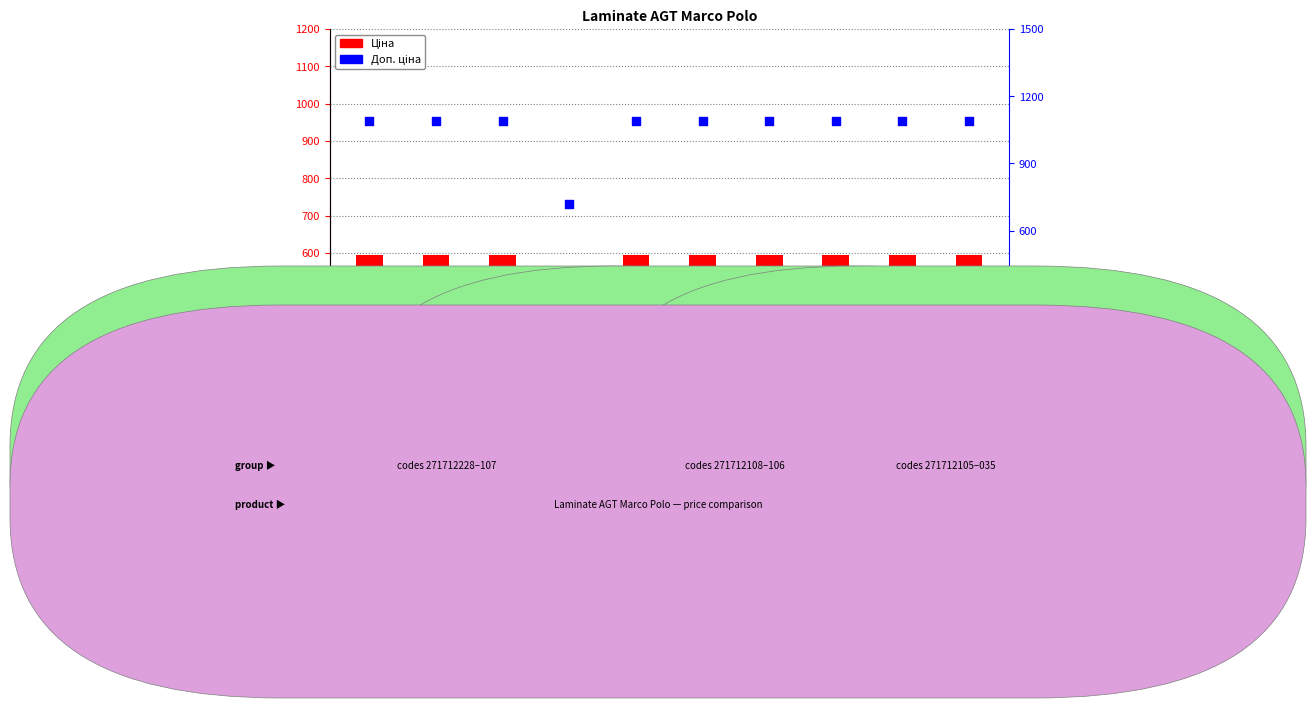

What are all the series names shown in the legend?

Ціна, Доп. ціна